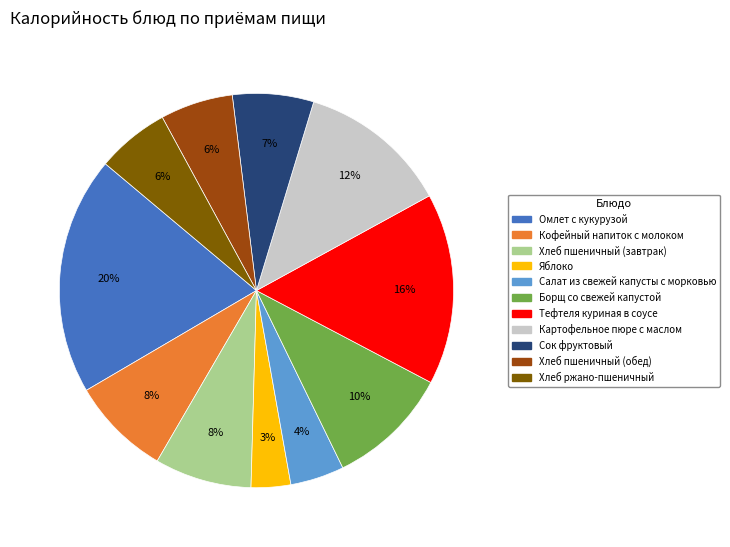

True or false: Хлеб ржано-пшеничный accounts for 1% of the total.

False